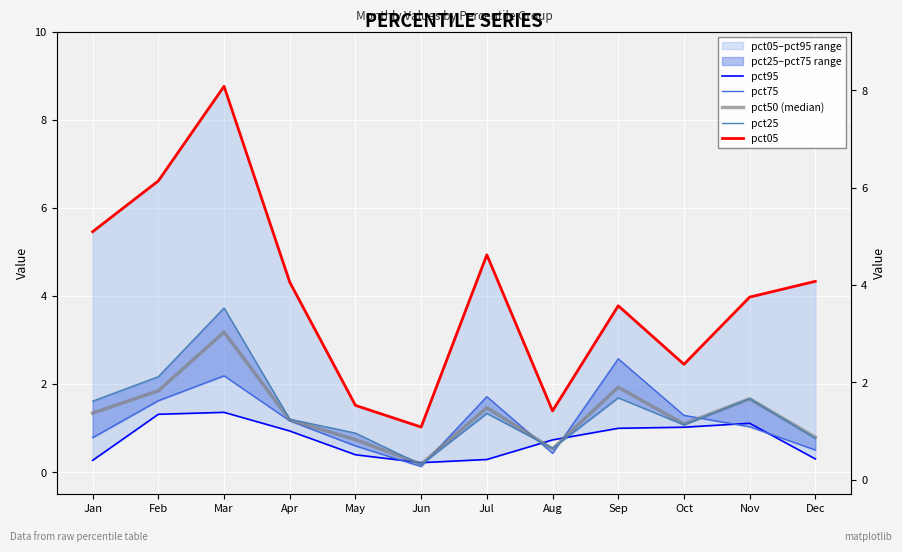

What is the minimum value for pct25?

0.2